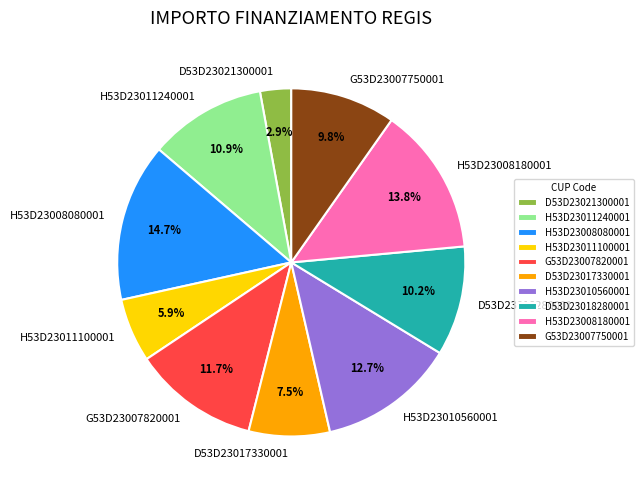

Between H53D23011100001 and H53D23008180001, which is larger?

H53D23008180001